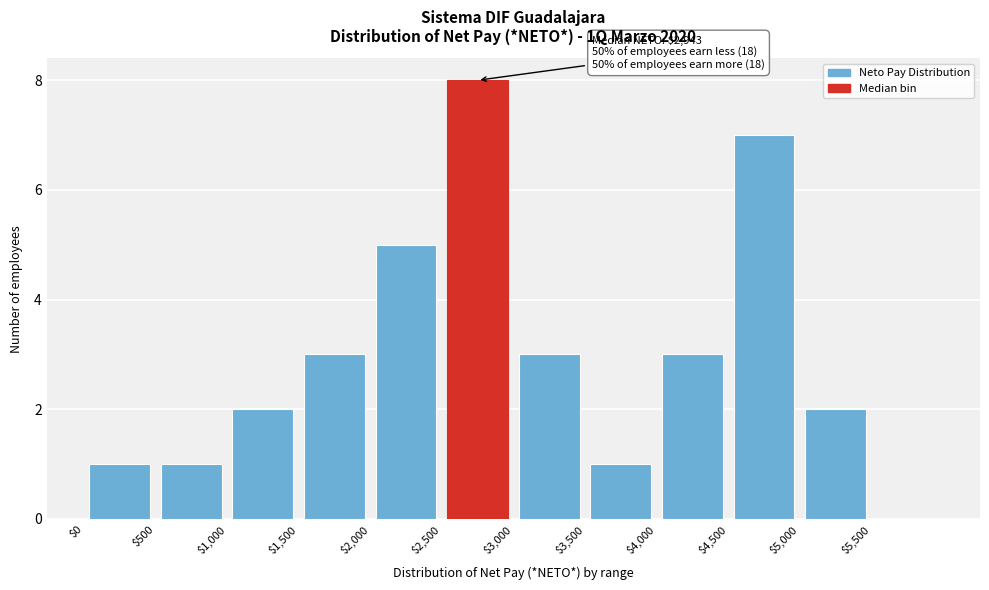

Over which range of the x-axis is the bar tallest?

2500 to 3000